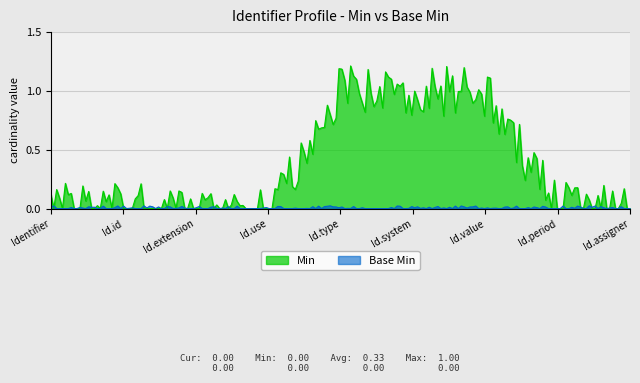

The value of Base Min at Identifier.type is 0. True or false?

True